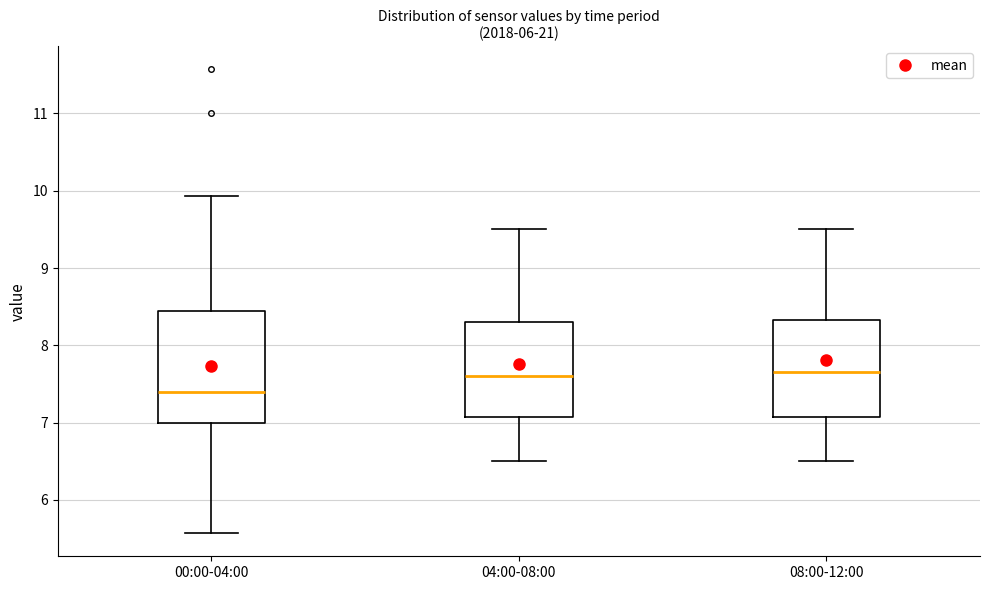

Comparing the boxes themselves (not the whiskers), which one is the tallest?

00:00-04:00